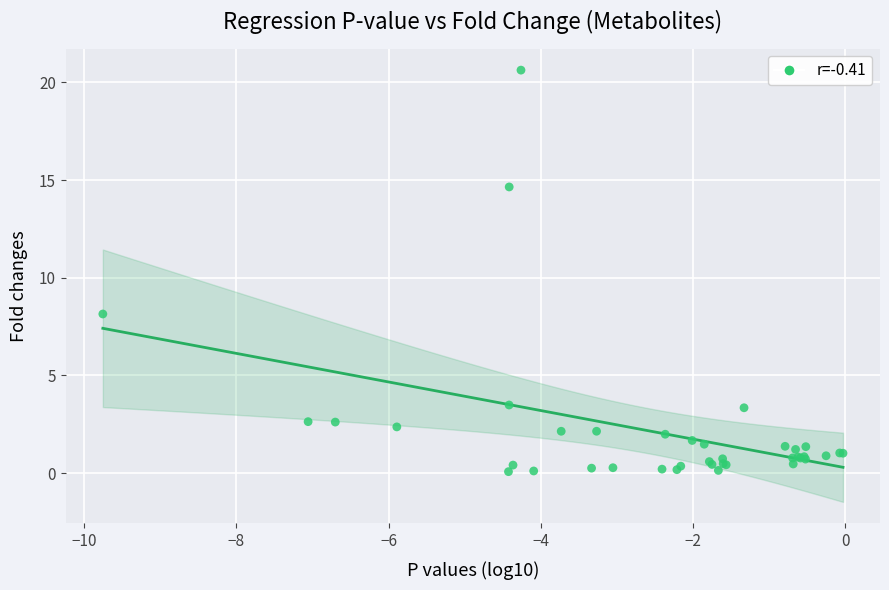

What Y value in the scatter plot is closest to 10?

8.1